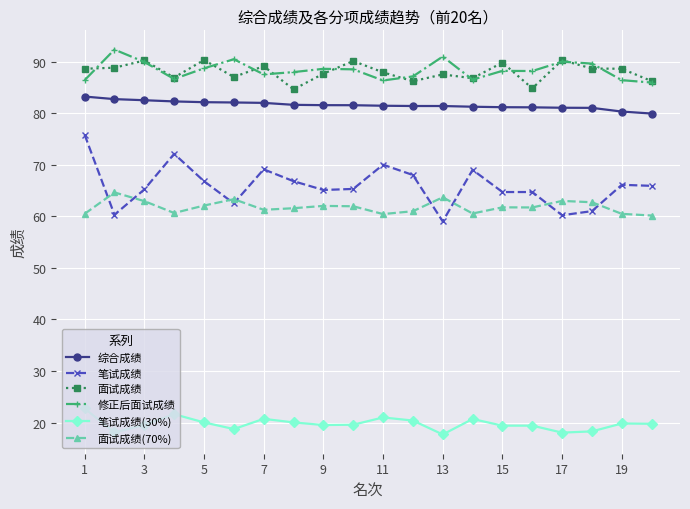

True or false: 面试成绩 has more than 0 points higher than both neighbors.

True